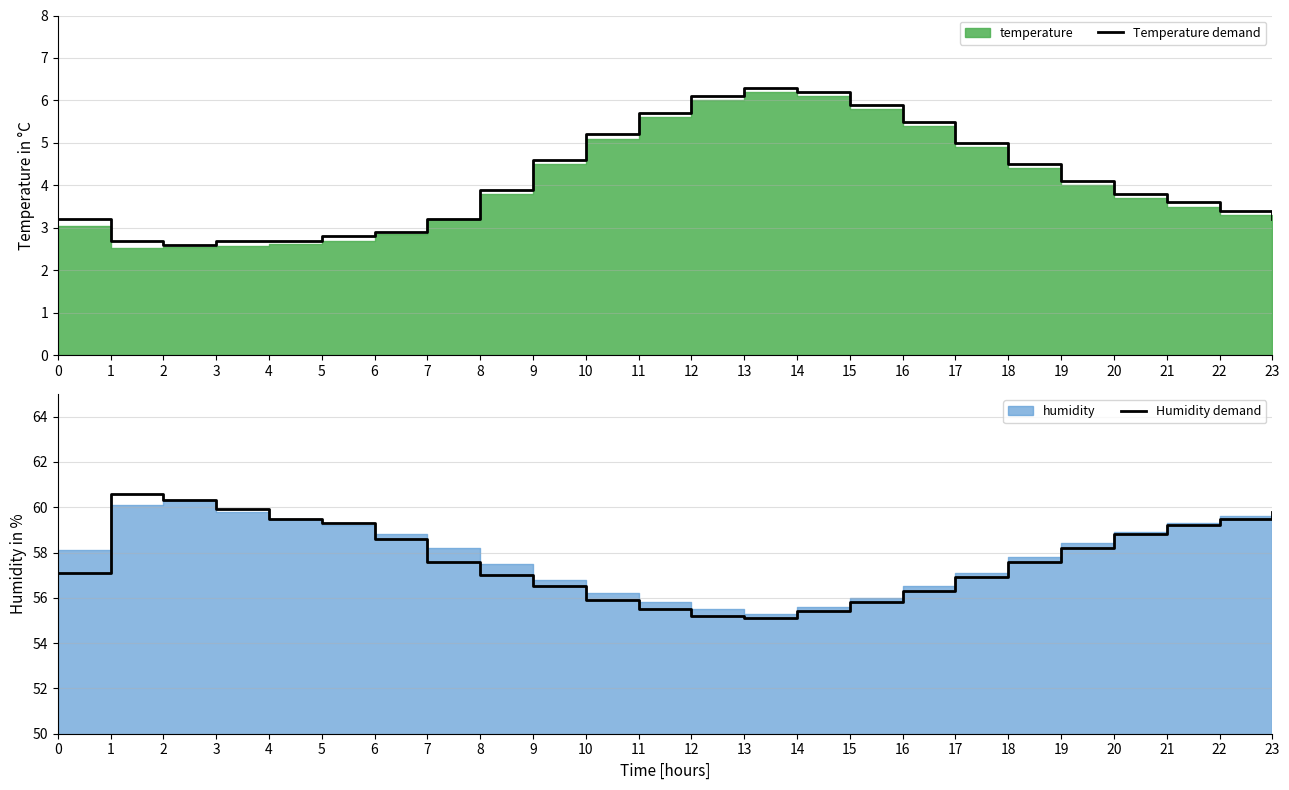

Read the Temperature demand value at 0.

3.2